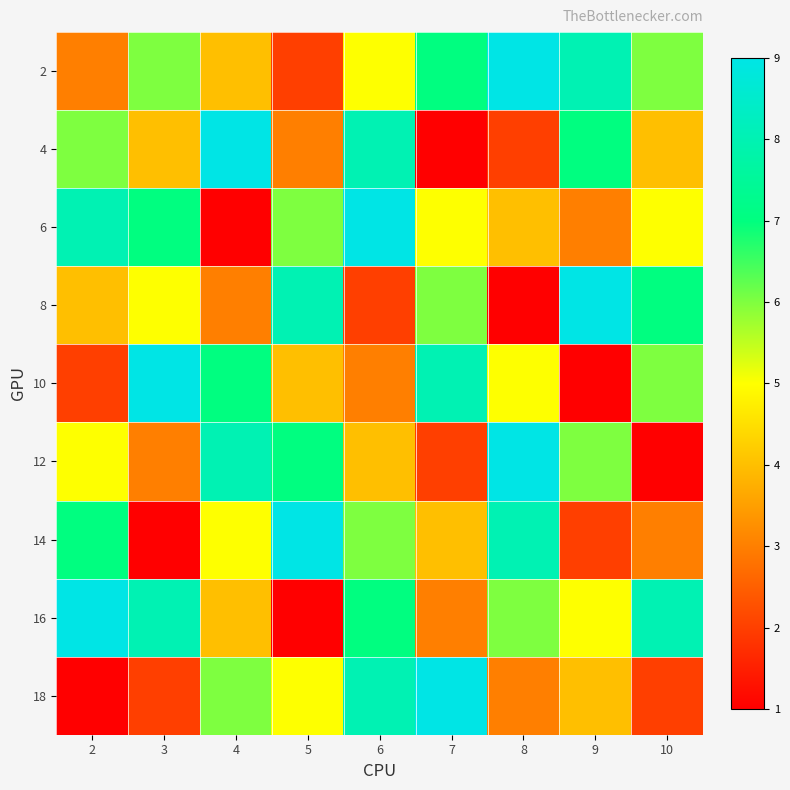

At which category is the sum across all series the highest?

6